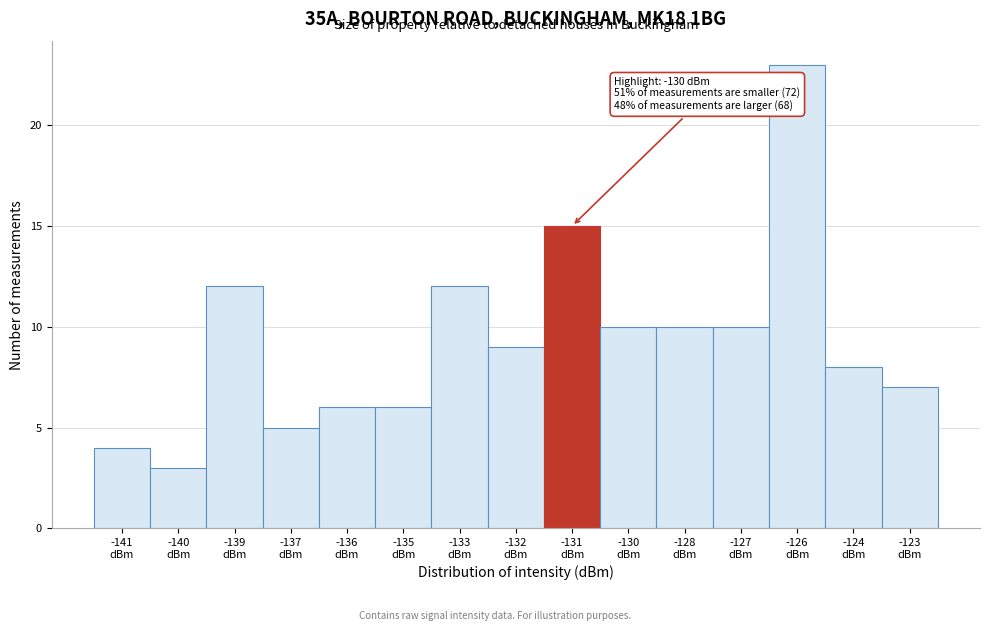

Reading left to right, transcribe all the data shown in this chart.

4	3	12	5	6	6	12	9	15	10	10	10	23	8	7